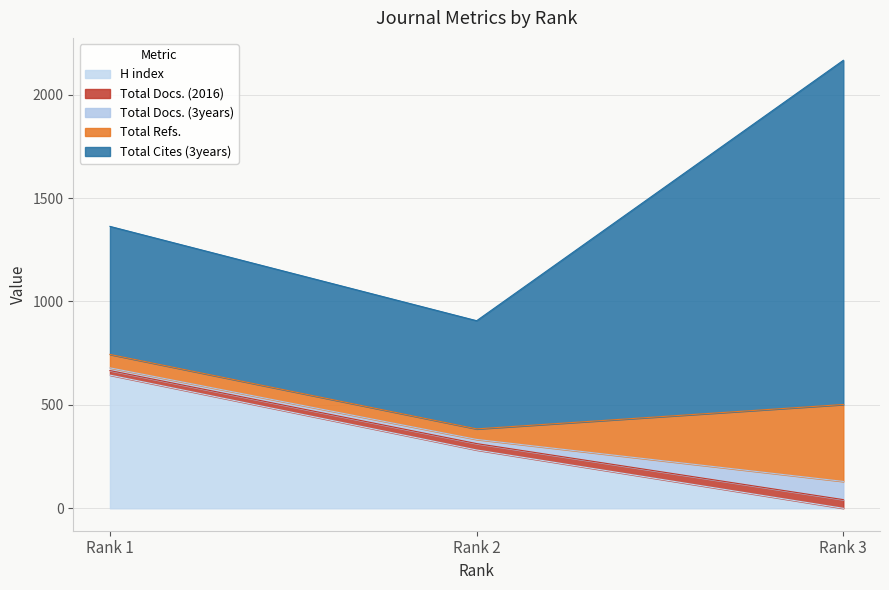

Reading left to right, list all the values displayed in this chart.

H index: 644	282	0
Total Docs. (2016): 22	31	42
Total Docs. (3years): 13	20	88
Total Refs.: 65	51	372
Total Cites (3years): 619	523	1664